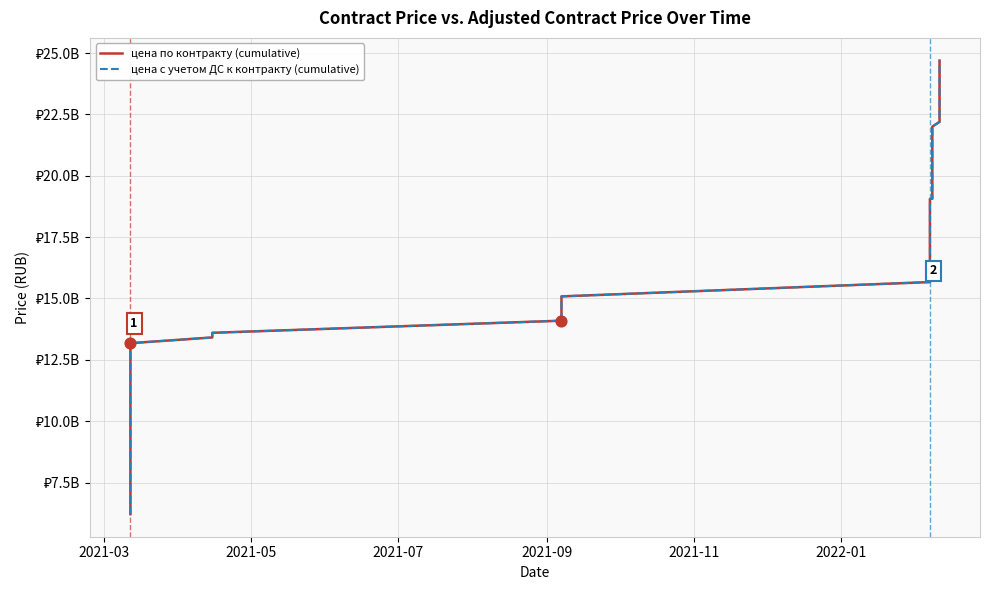

At how many categories does at least one series exceed 18186896353?

25